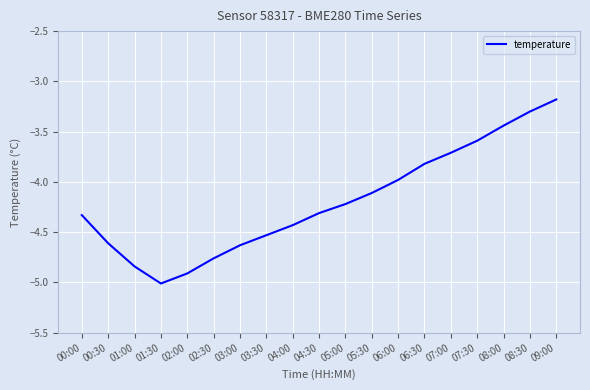

Does the chart have visible grid lines?

Yes